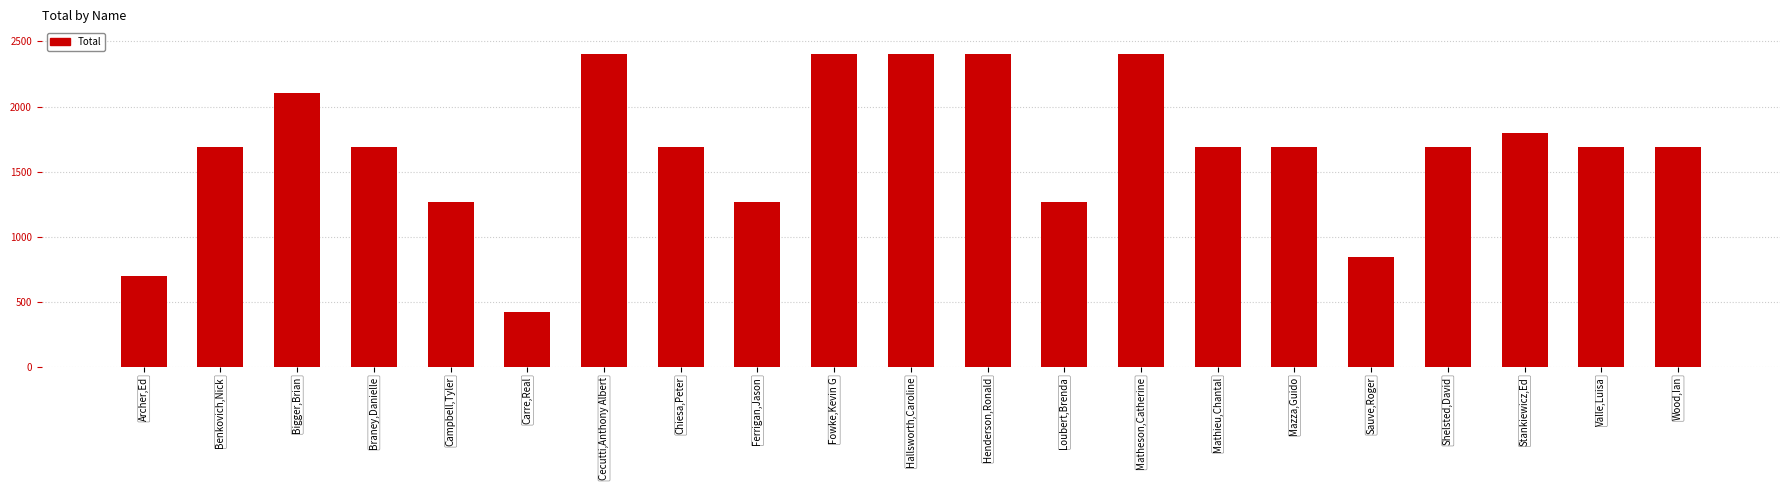

Reading left to right, what are all the values shown in this chart?

700	1688	2100	1688	1266	422	2400	1688	1266	2400	2400	2400	1266	2400	1688	1688	844	1688	1800	1688	1688